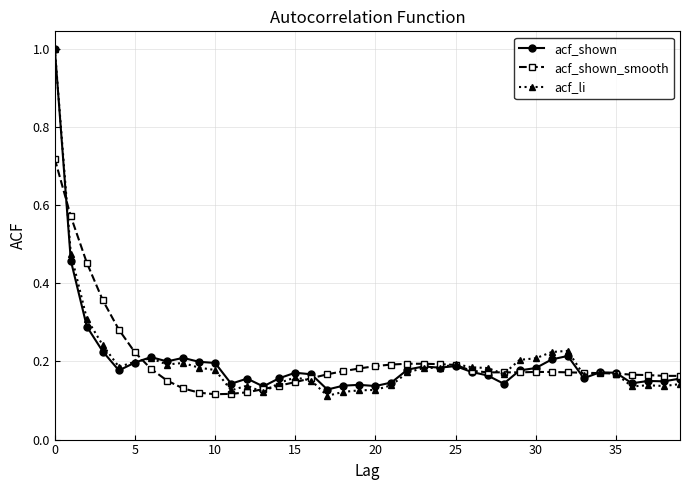

What is the maximum value shown in the chart?

1.0